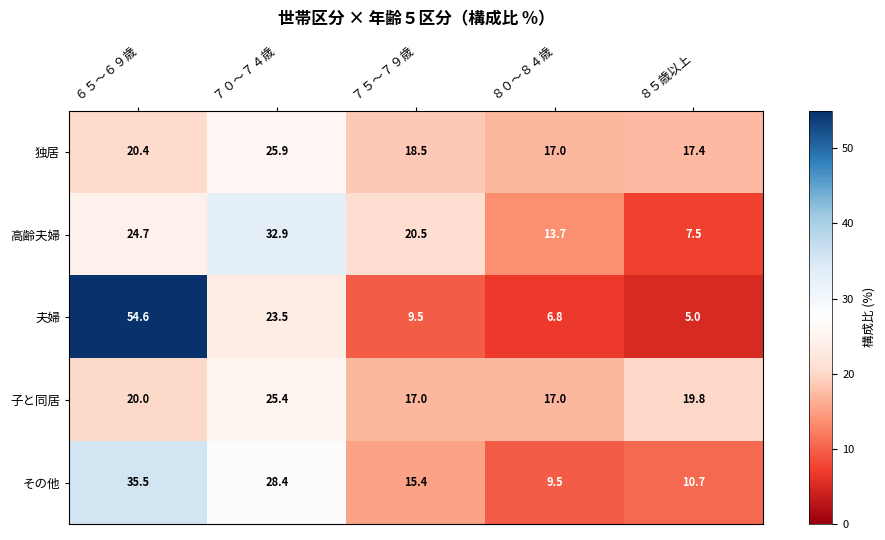

At which category is the sum across all series the highest?

６５～６９歳